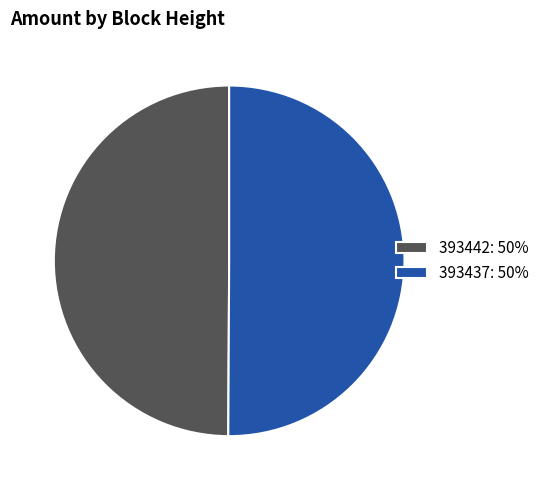

Is the sum of 393437: 50% and 393442: 50% greater than half?

Yes